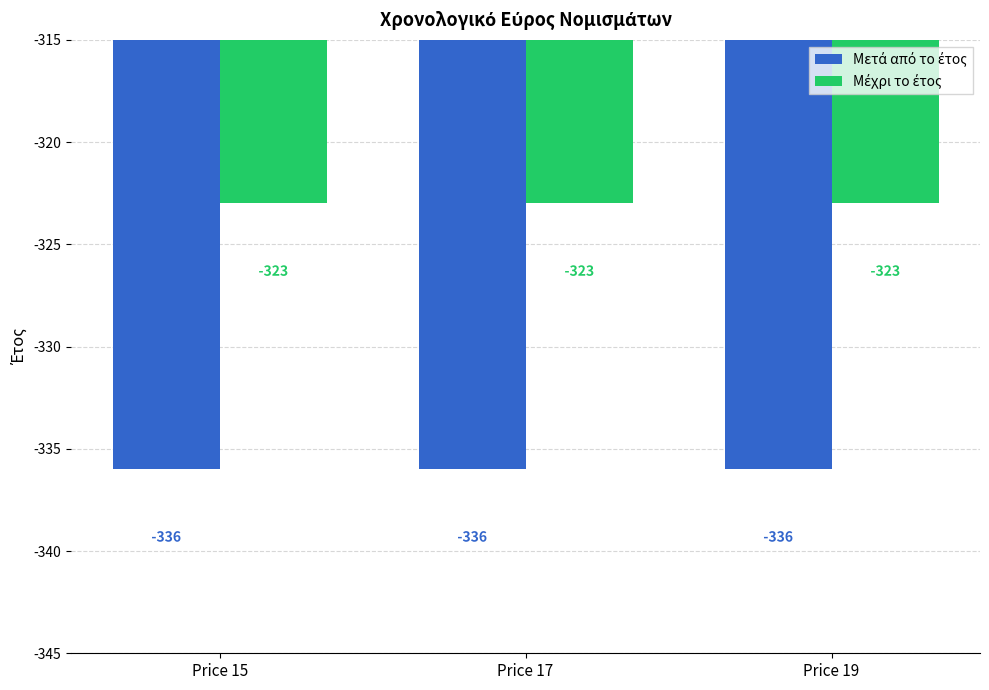

What is the spread (max minus min) of values at Price 17?

13